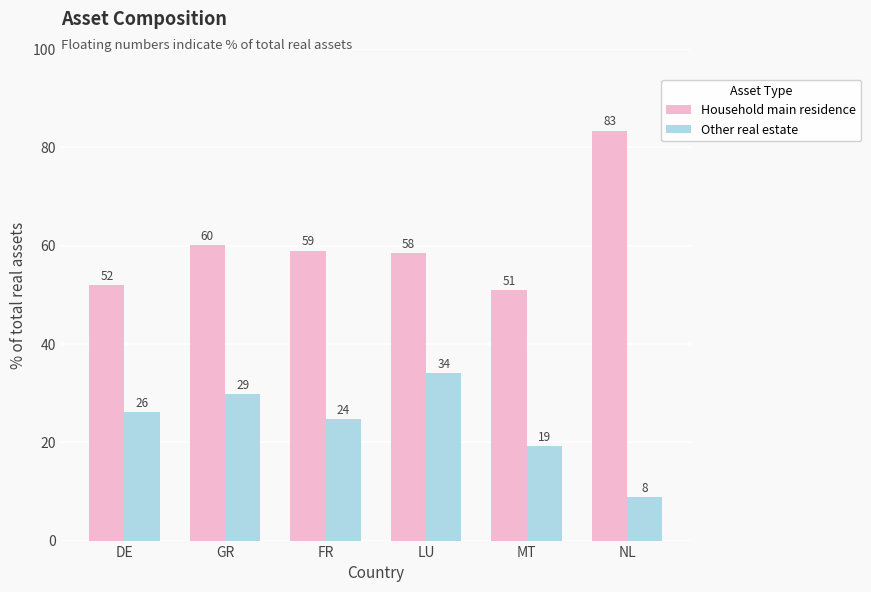

Rank the series at NL from lowest to highest value.

Other real estate, Household main residence